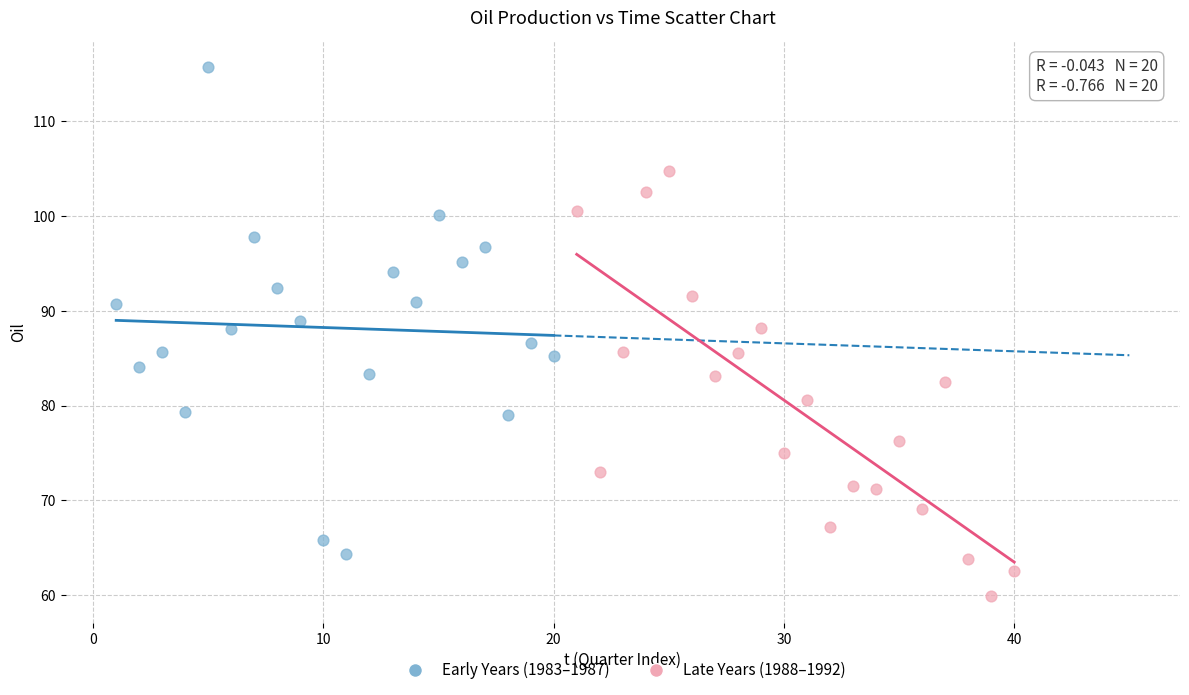

Which series reaches the minimum Y coordinate?

Late Years (1988–1992)